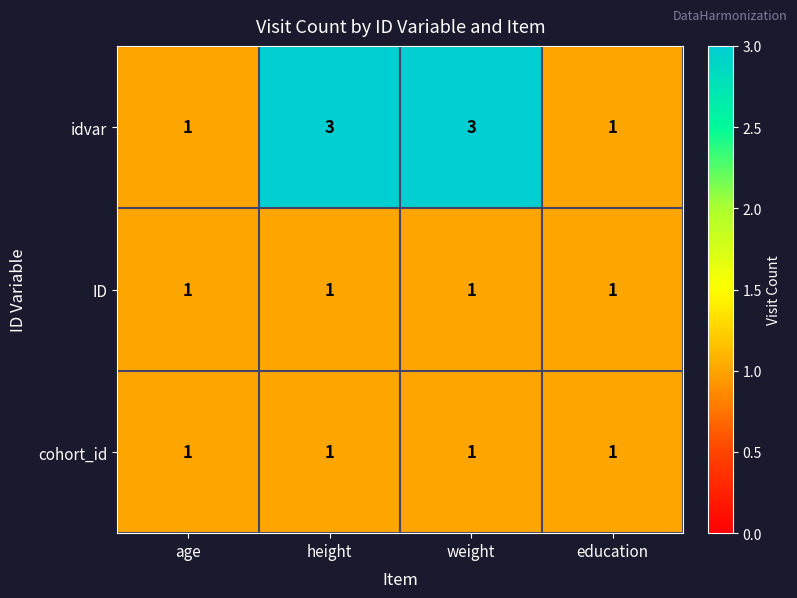

What is the sum of all idvar values?

8